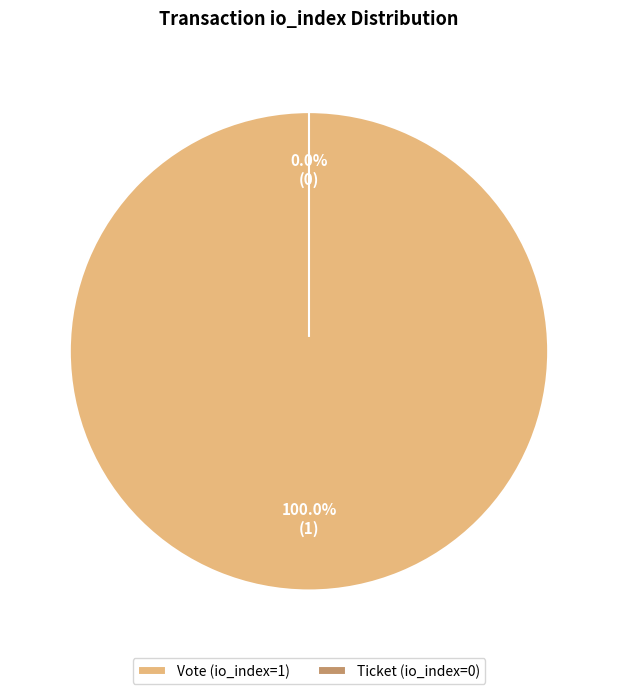

What is the majority slice?

Vote